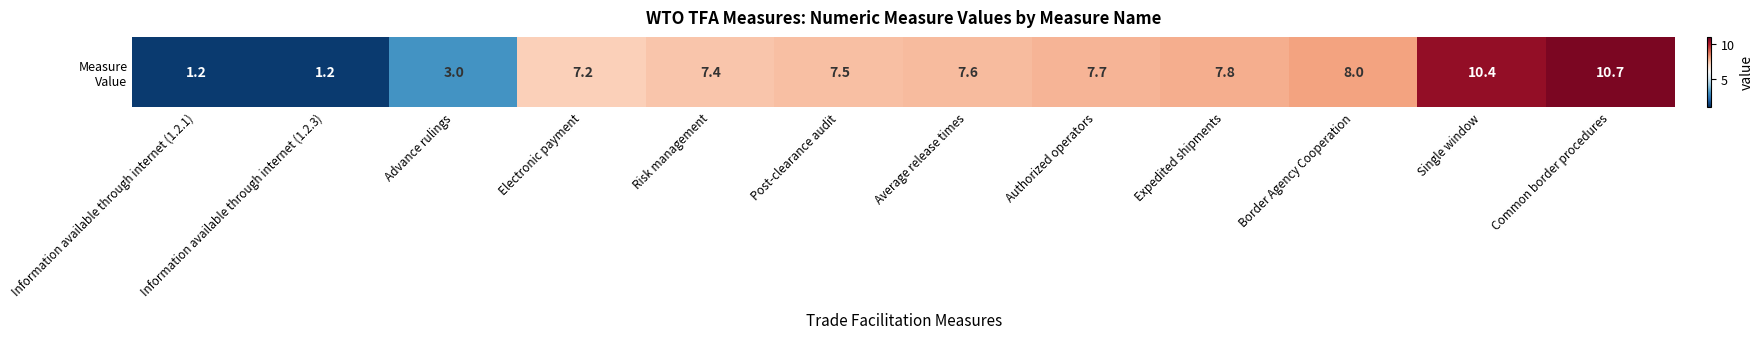

What is the sum of the values at Average release times and Electronic payment?

14.8